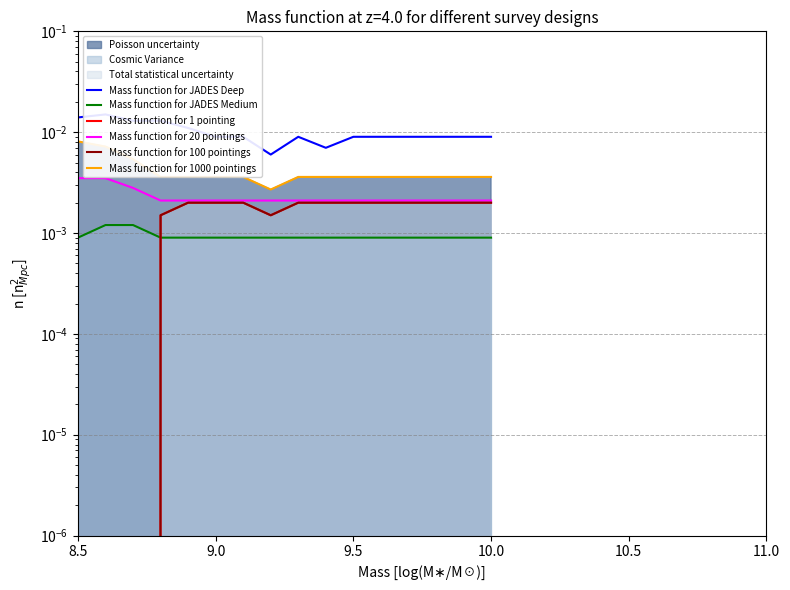

True or false: Mass function for JADES Medium and Mass function for JADES Deep cross at least once.

False